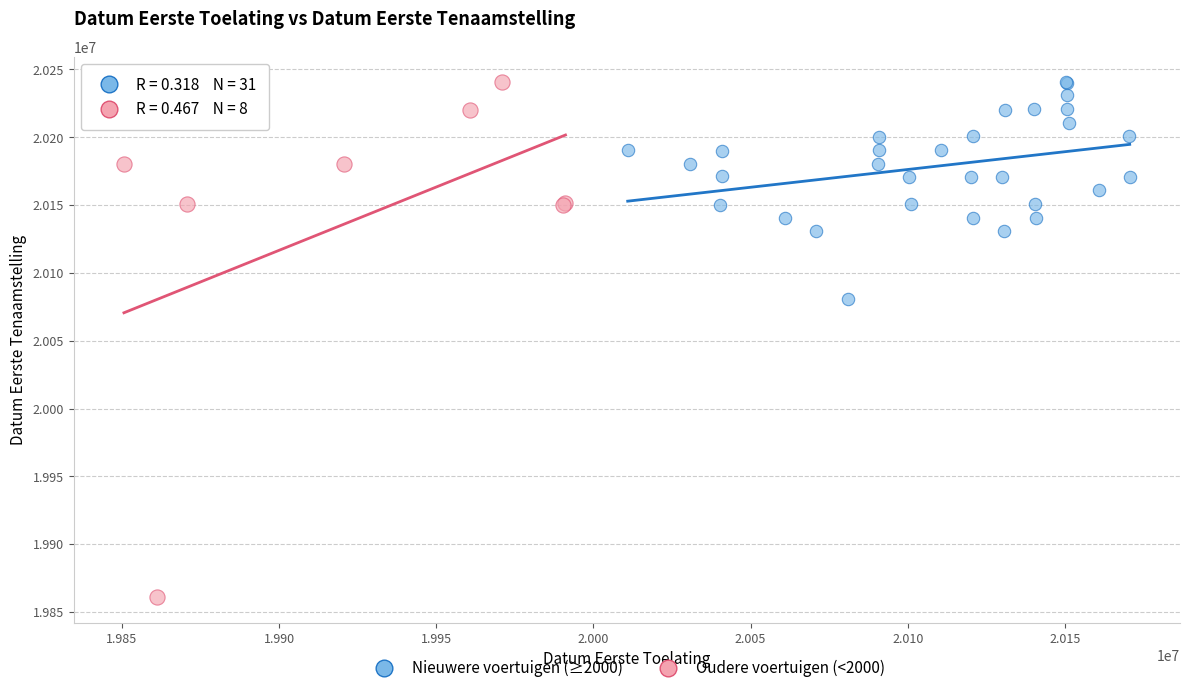

What are all the series names shown in the legend?

Nieuwere voertuigen (≥2000), Oudere voertuigen (<2000)